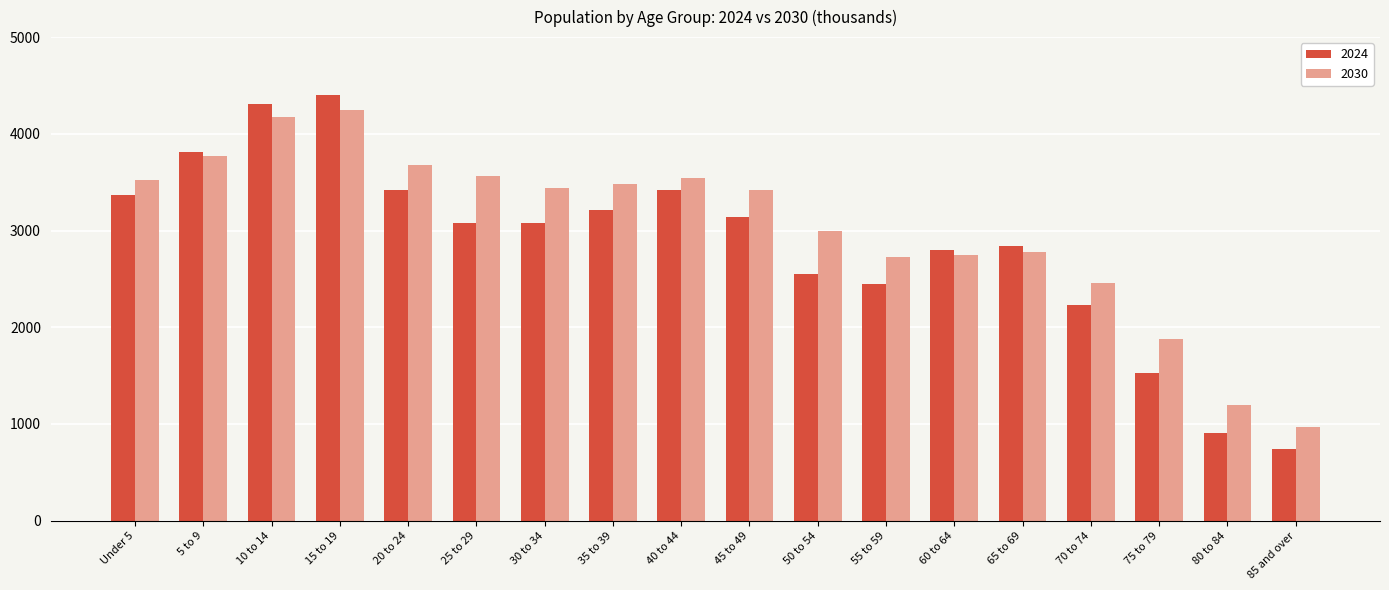

List the series in order of their overall mean, lowest first.

2024, 2030